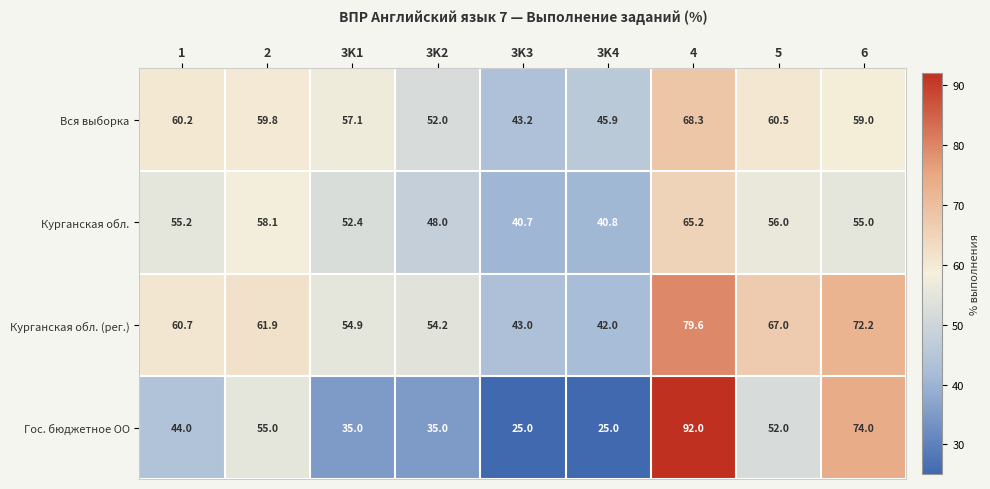

List the series in order of their peak value, highest first.

Гос. бюджетное ОО, Курганская обл. (рег.), Вся выборка, Курганская обл.